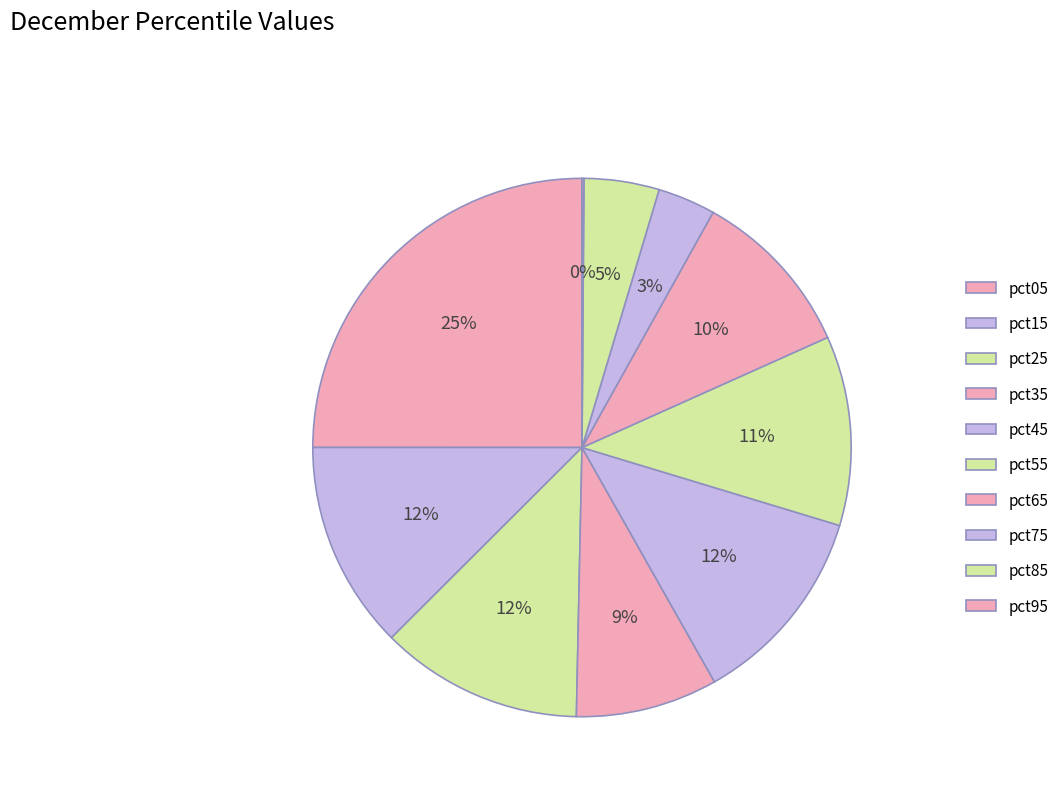

Which slice is the largest?

pct05